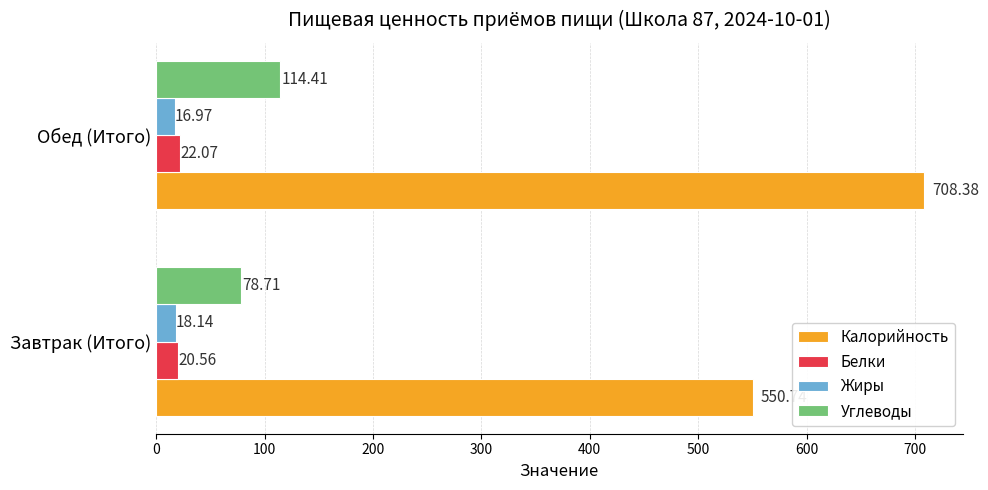

What are all the series names shown in the legend?

Калорийность, Белки, Жиры, Углеводы